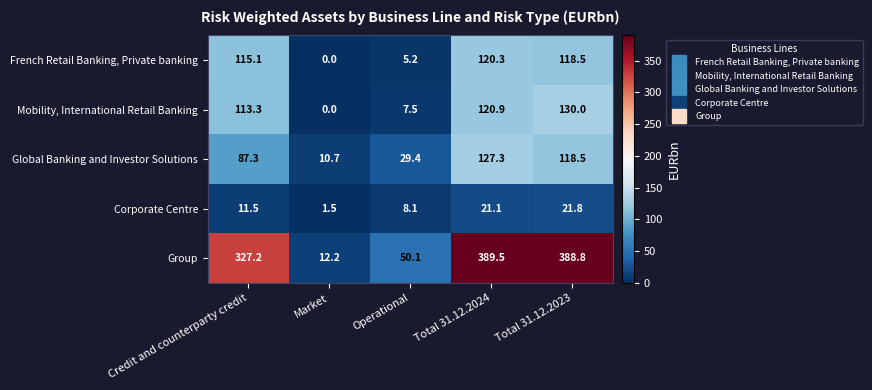

At which label is Global Banking and Investor Solutions closest to 69?

Credit and counterparty credit